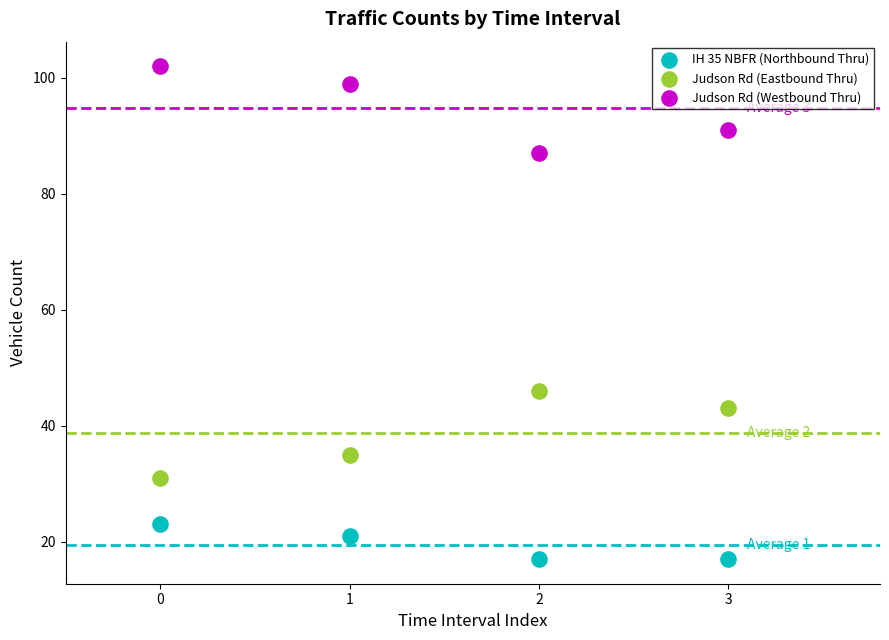

Which series contains the lowest Y value?

IH 35 NBFR (Northbound Thru)